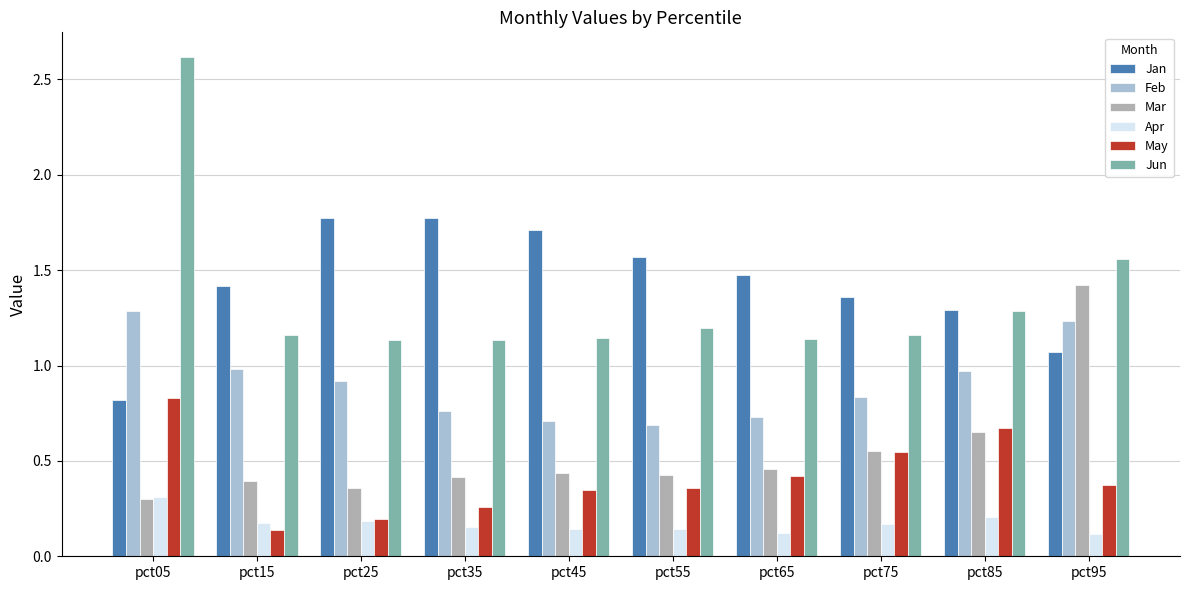

Is the value of Apr at pct85 greater than the value of Jan at pct45?

No